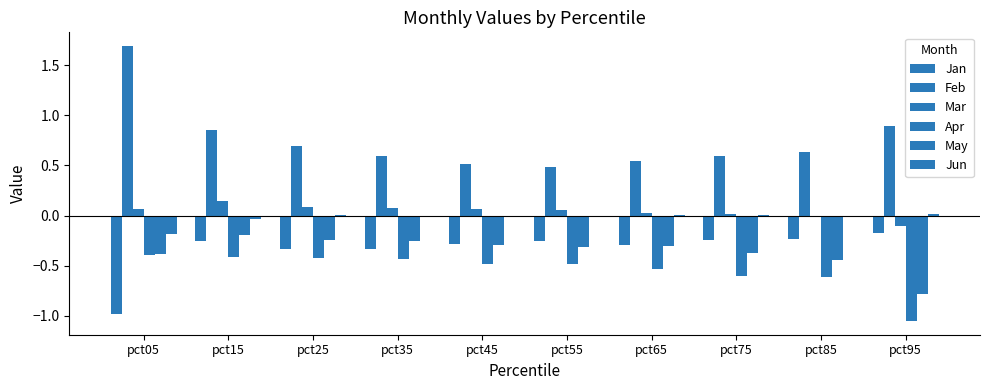

Are the bars horizontal?

No